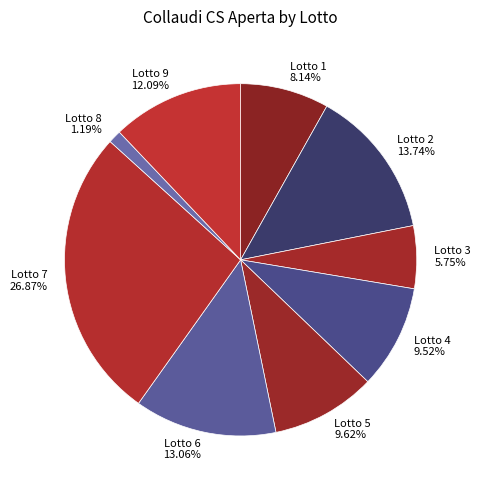

To the nearest percent, what is the difference between the largest and smallest slice percentages?

26%